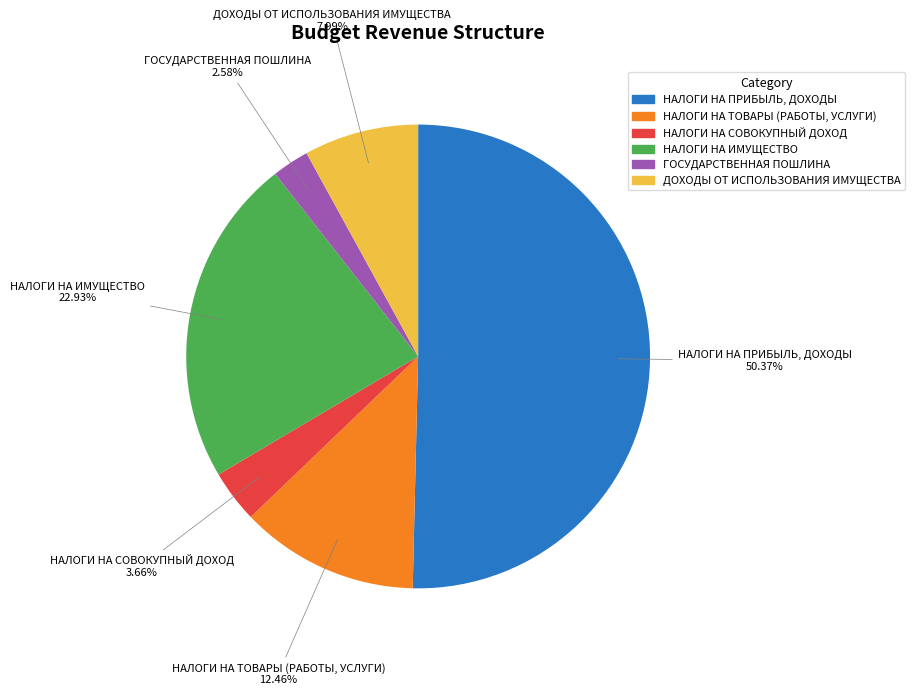

Which category has the biggest portion of the pie?

НАЛОГИ НА ПРИБЫЛЬ, ДОХОДЫ